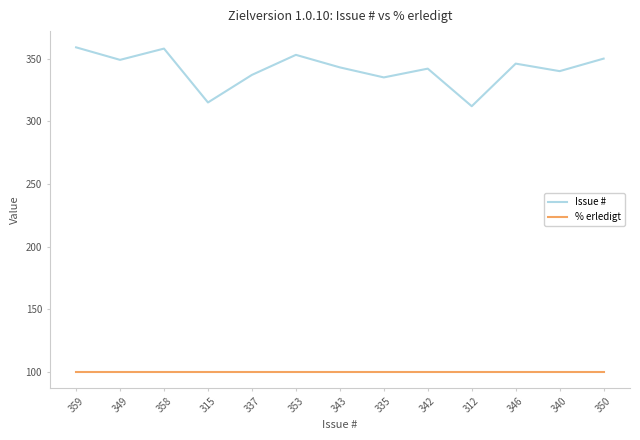

Which series has the largest total across all categories?

Issue #